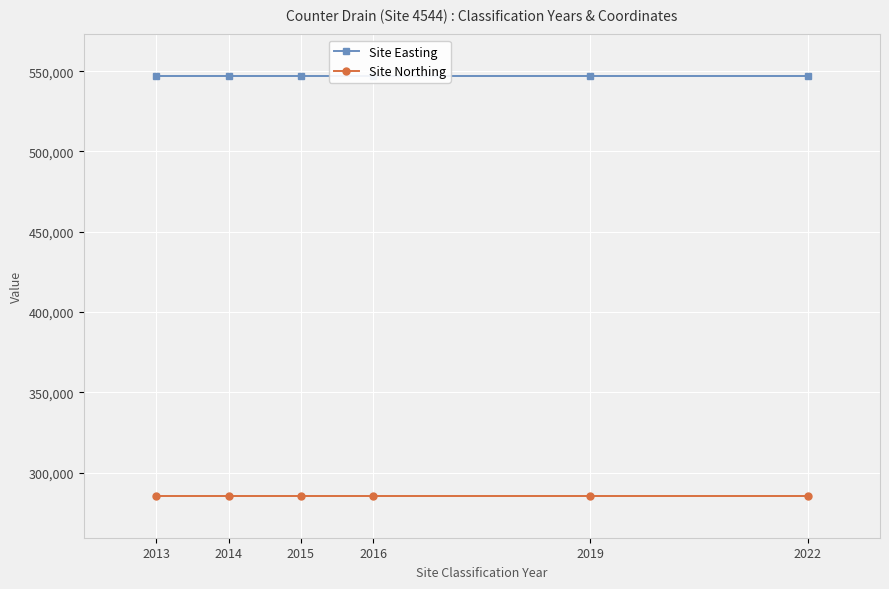

True or false: Site Easting and Site Northing cross at least once.

False